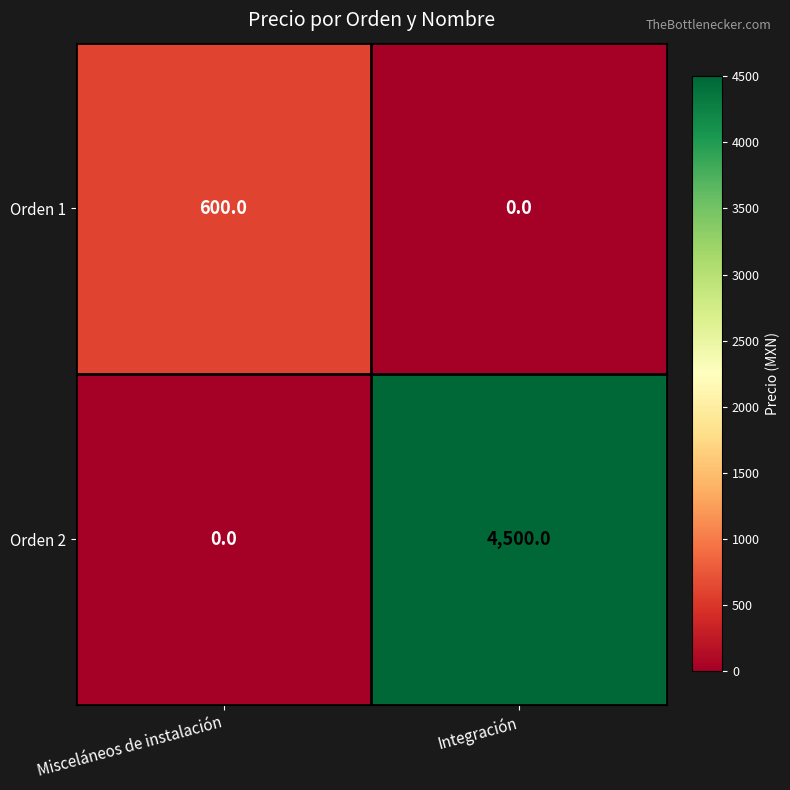

Count the number of categories in the chart.

2